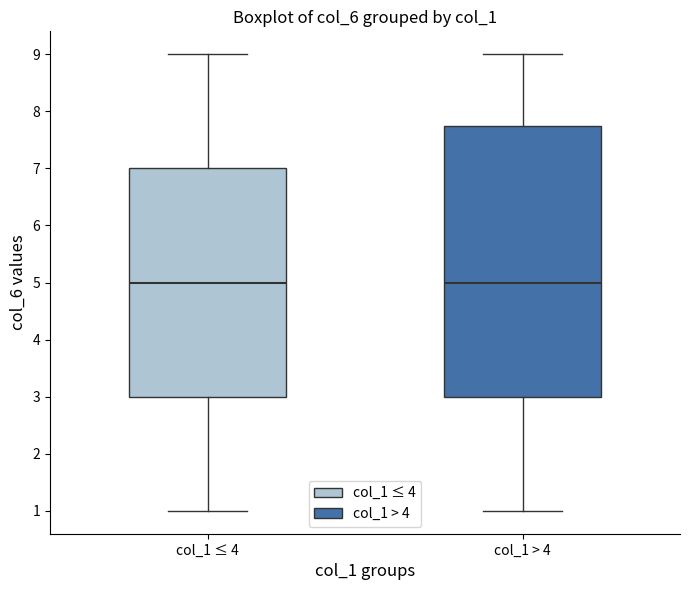

Comparing the boxes themselves (not the whiskers), which one is the tallest?

col_1 > 4